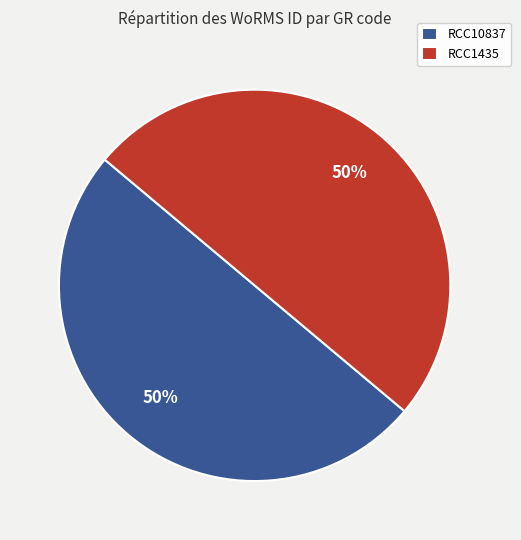

True or false: RCC10837 accounts for 50% of the total.

True